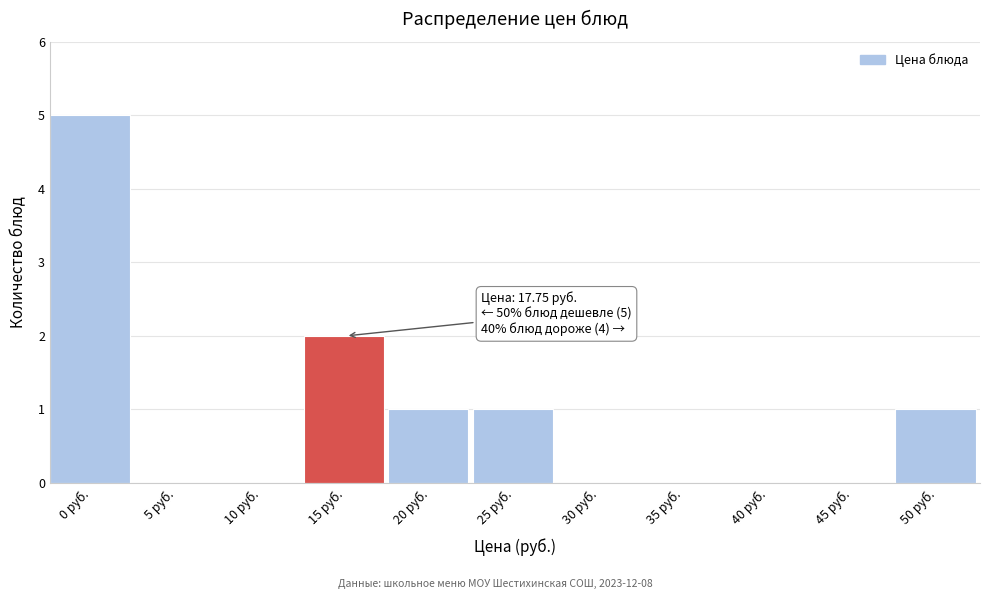

Reading left to right, list all the values displayed in this chart.

0 руб.=5	5 руб.=0	10 руб.=0	15 руб.=2	20 руб.=1	25 руб.=1	30 руб.=0	35 руб.=0	40 руб.=0	45 руб.=0	50 руб.=1